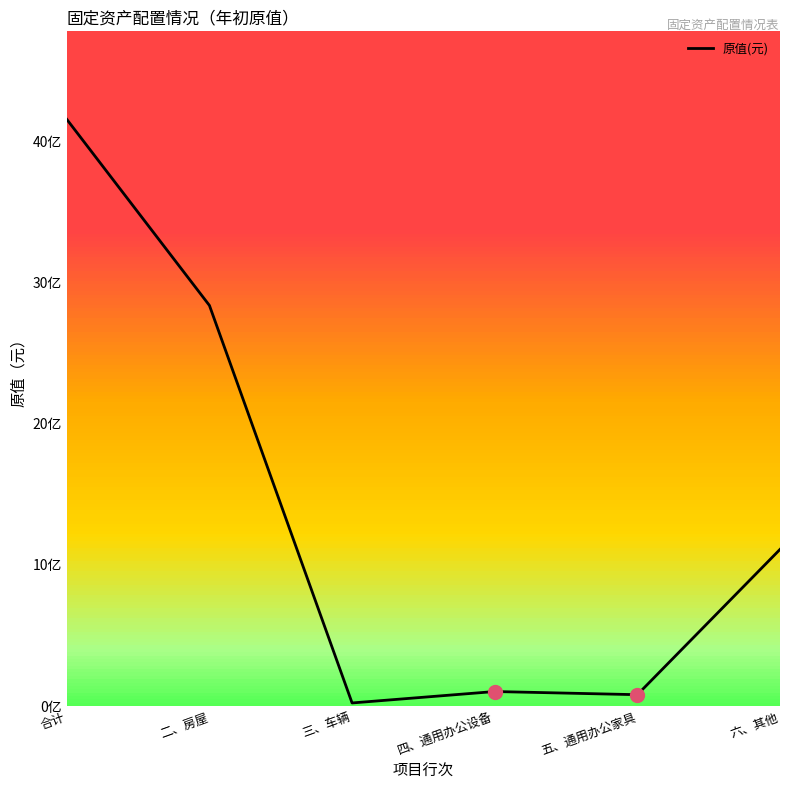

Does the chart have visible grid lines?

No